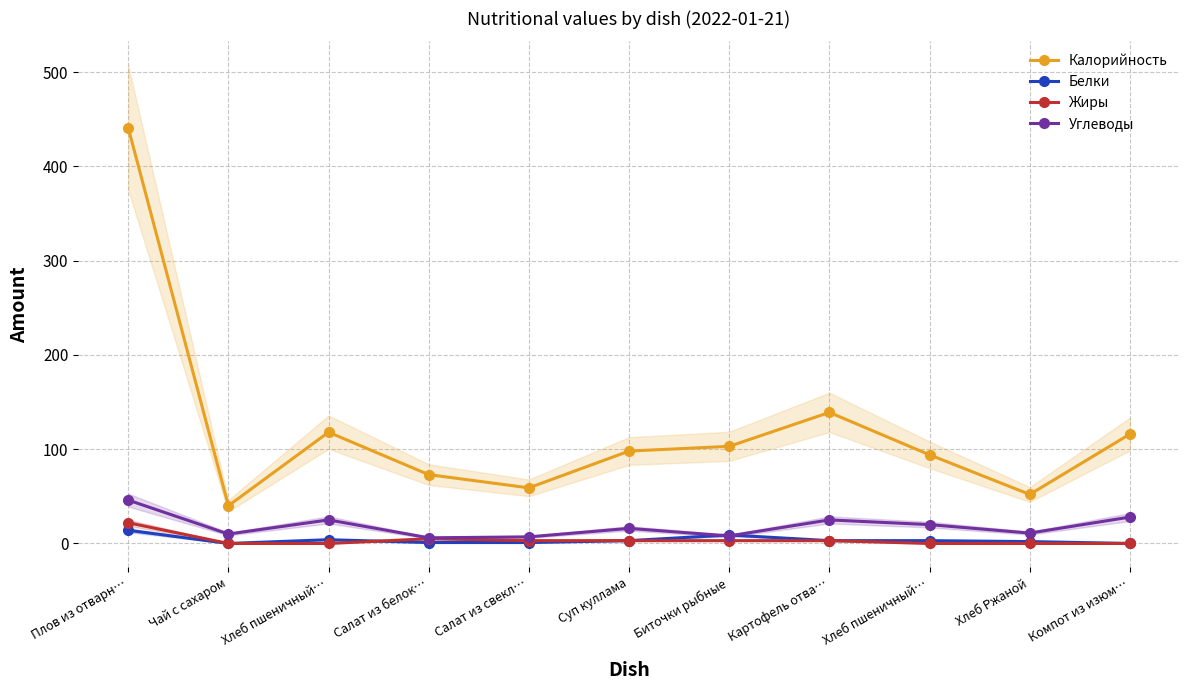

What is the sum of all Белки values?

40